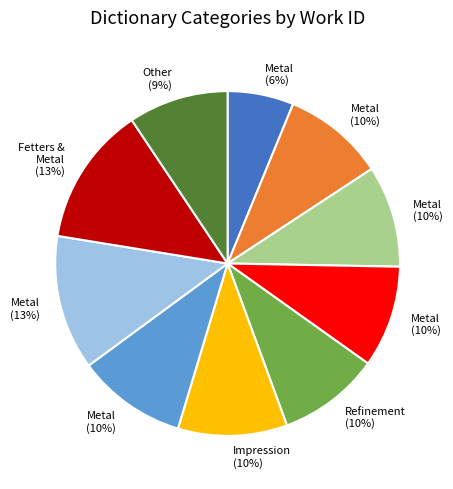

Does any single category account for the majority?

No